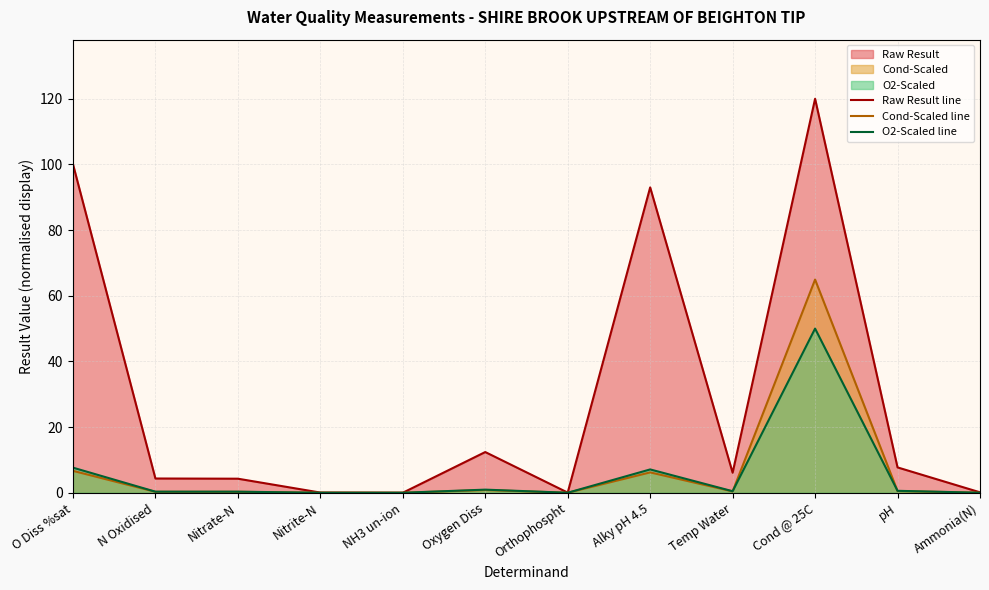

What is the difference between the highest and lowest values at N Oxidised?

4.1